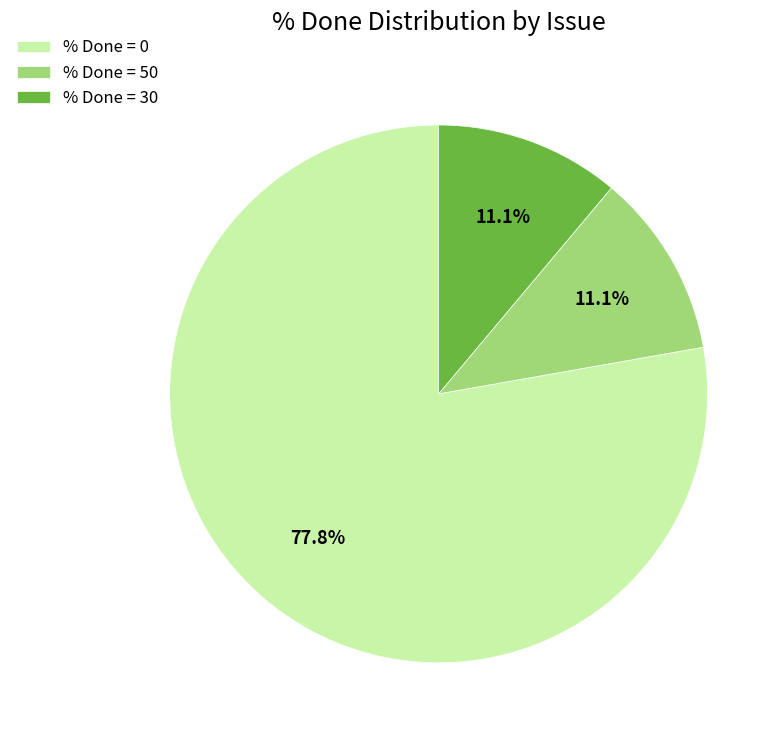

How many segments does this pie chart have?

3